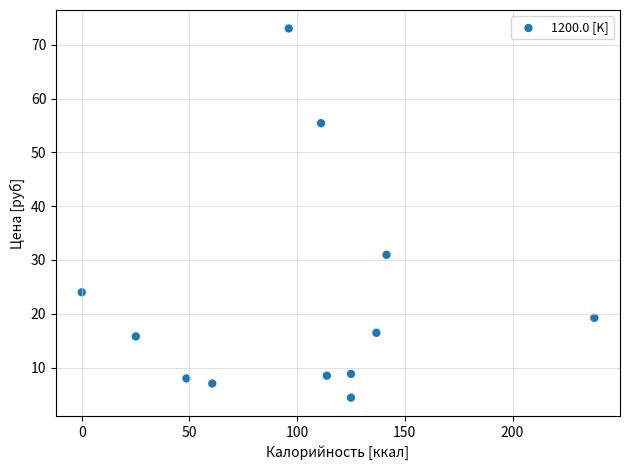

What is the range of Y values (max minus min)?

68.6